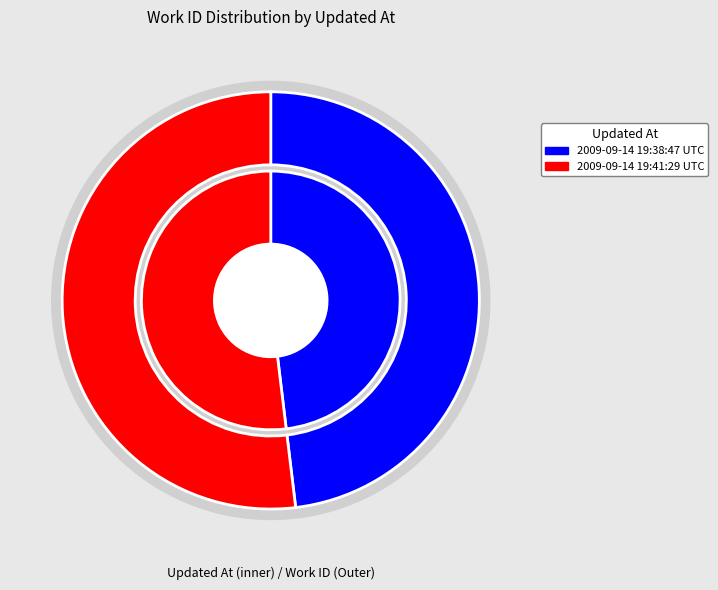

How many slices are in this pie chart?

2